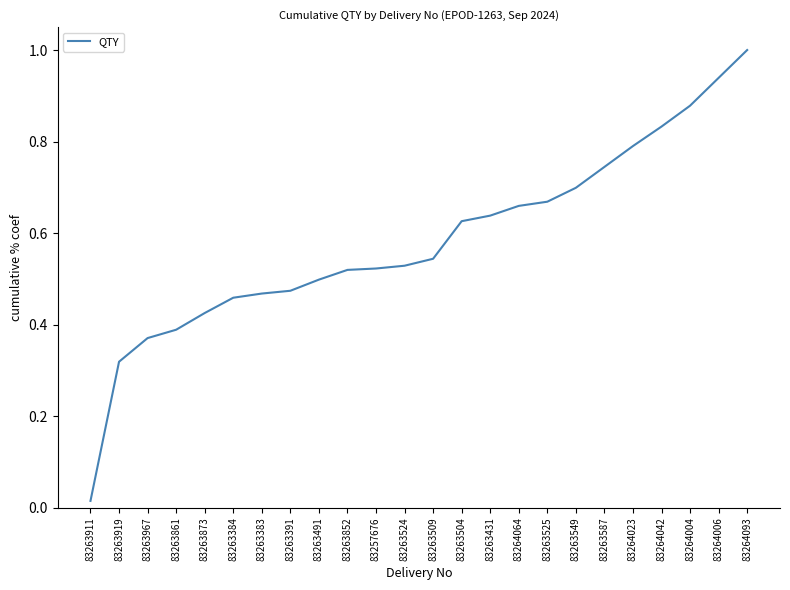

The chart shows a value of 0.2 at 83263967. True or false?

False